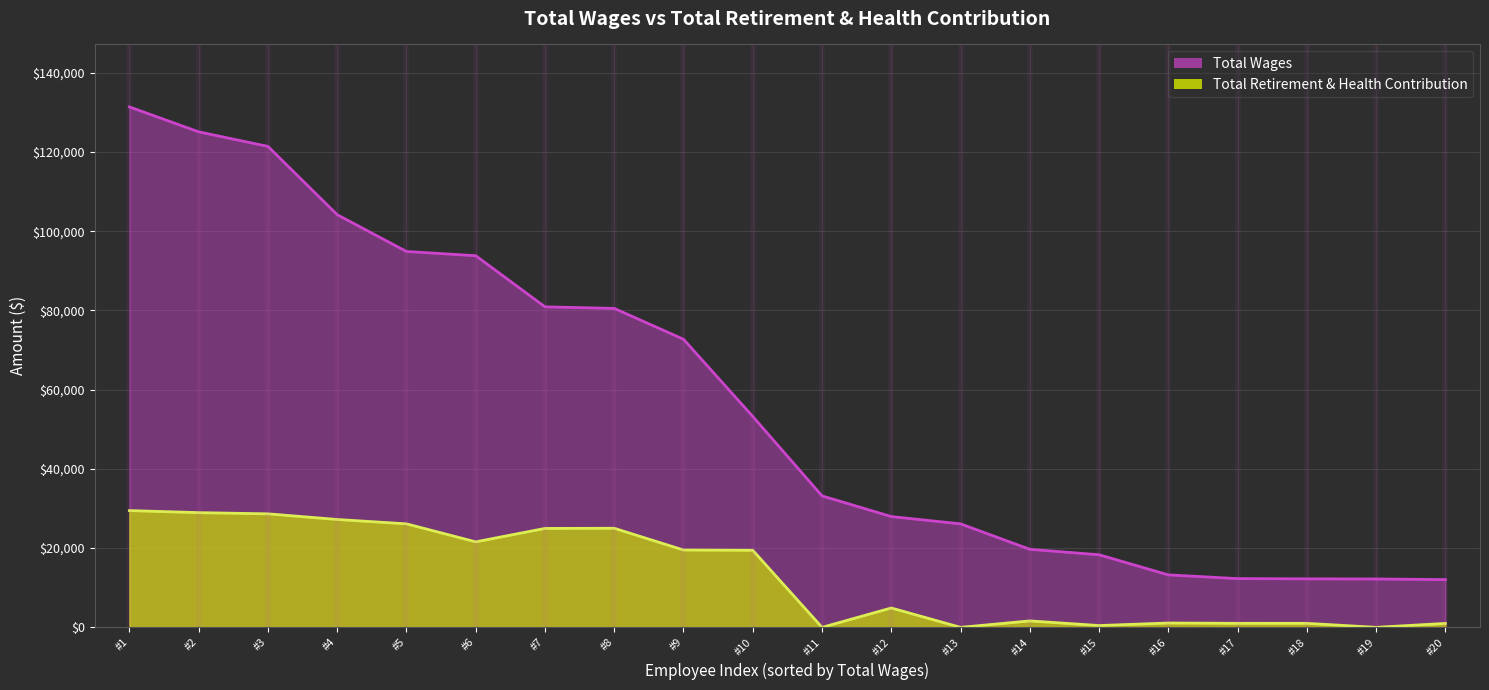

Which series has the largest total across all categories?

Total Wages